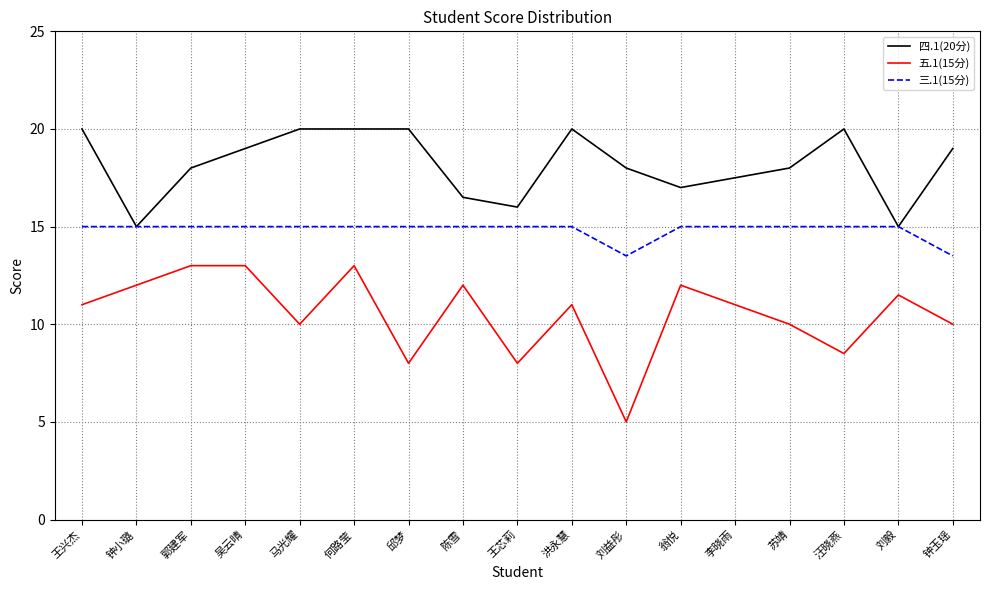

Which series has the largest total across all categories?

四.1(20分)